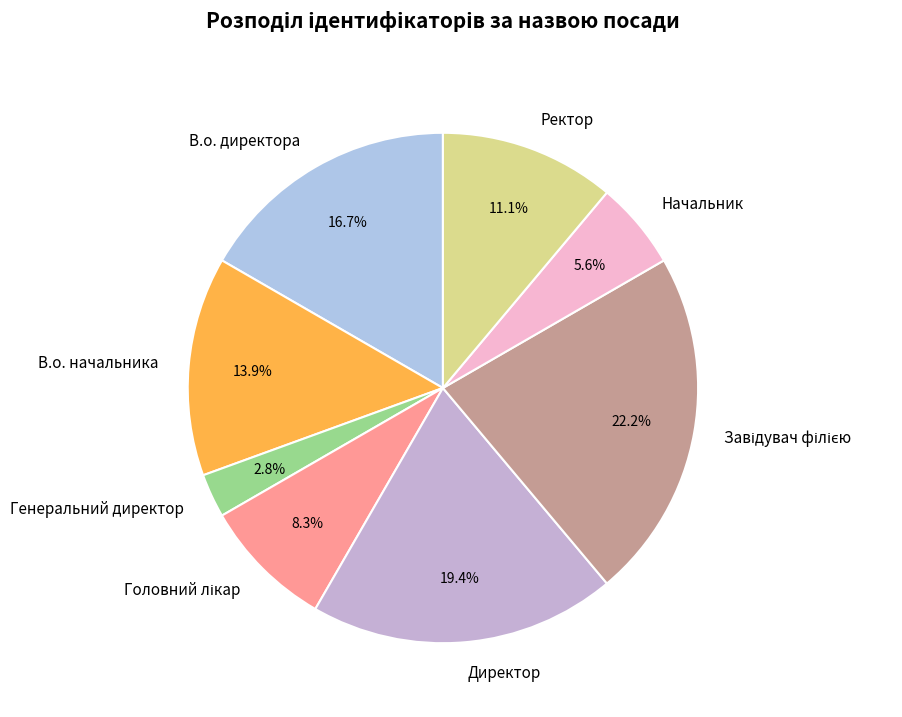

The Директор slice represents 26% of the pie. True or false?

False